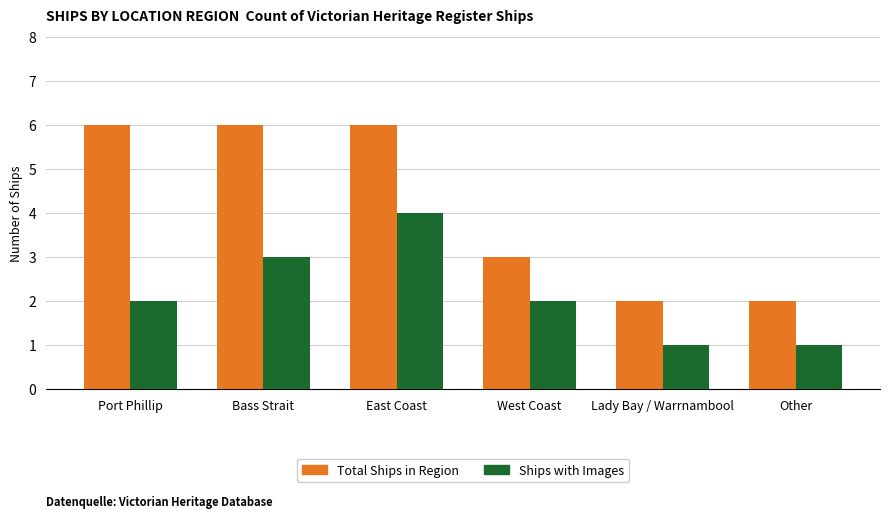

What position from the left is Port Phillip?

1